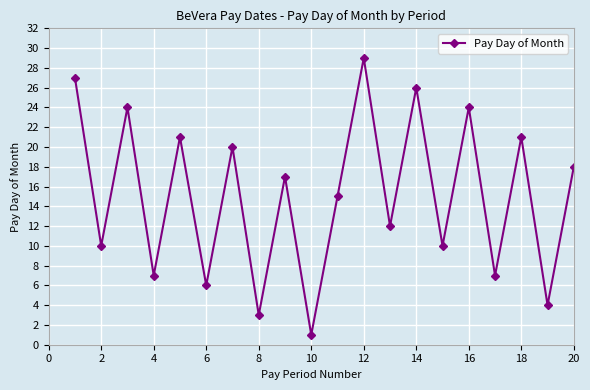

What is the average value?

15